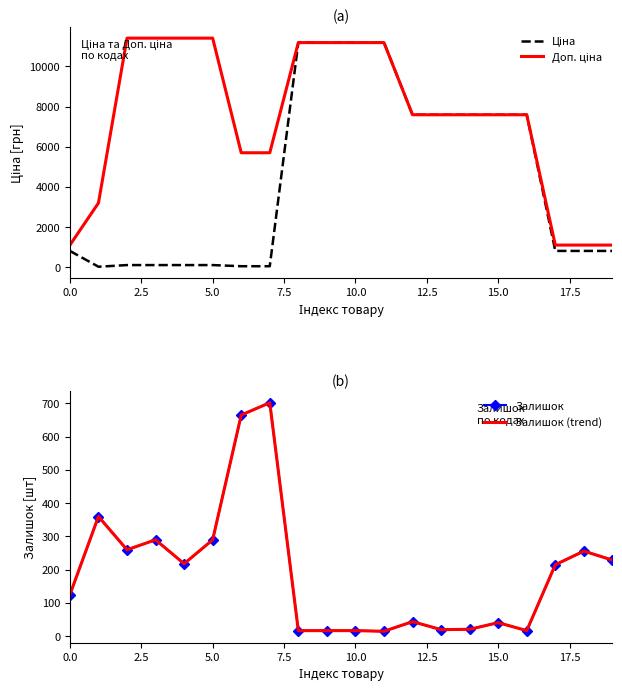

What is the label of the 14th point from the left?

13